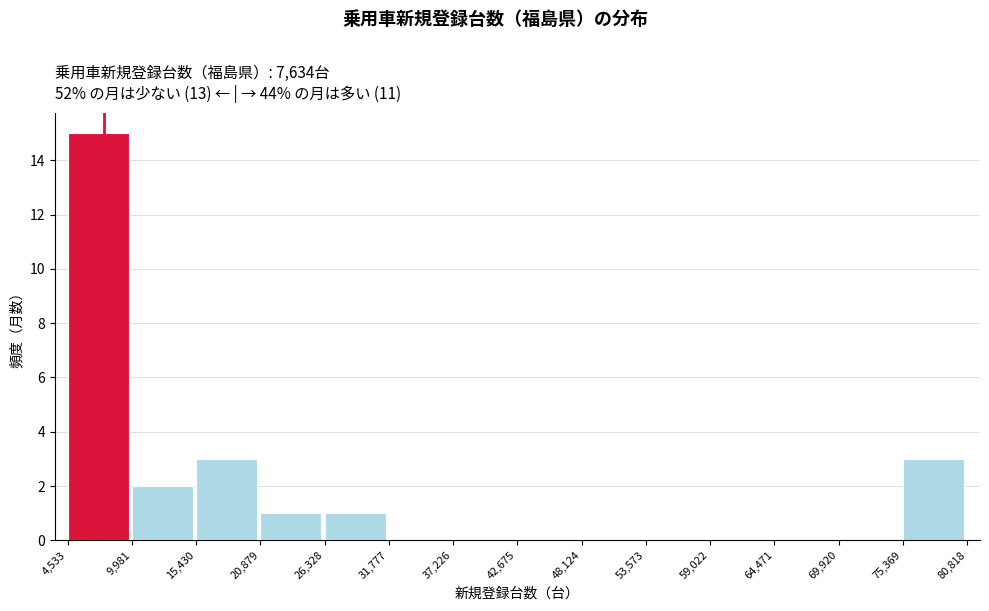

Reading left to right, transcribe this chart: for each bar, give the range it covers on the x-axis and its height. The values are not printed on the chart, so give them approximately, as read against the axis.

4,533 to 9,981: 15
9,981 to 15,430: 2
15,430 to 20,879: 3
20,879 to 26,328: 1
26,328 to 31,777: 1
31,777 to 37,226: 0
37,226 to 42,675: 0
42,675 to 48,124: 0
48,124 to 53,573: 0
53,573 to 59,022: 0
59,022 to 64,471: 0
64,471 to 69,920: 0
69,920 to 75,369: 0
75,369 to 80,818: 3